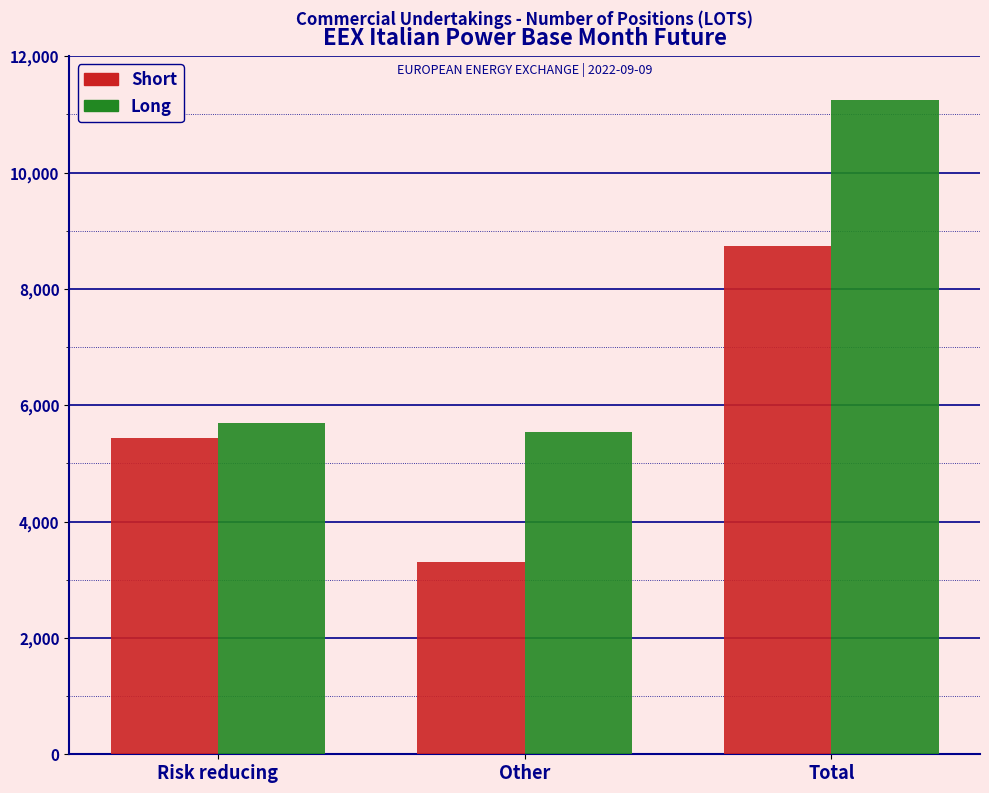

Reading left to right, what are all the values shown in this chart?

Short: 5435	3308	8743
Long: 5700	5538	11238